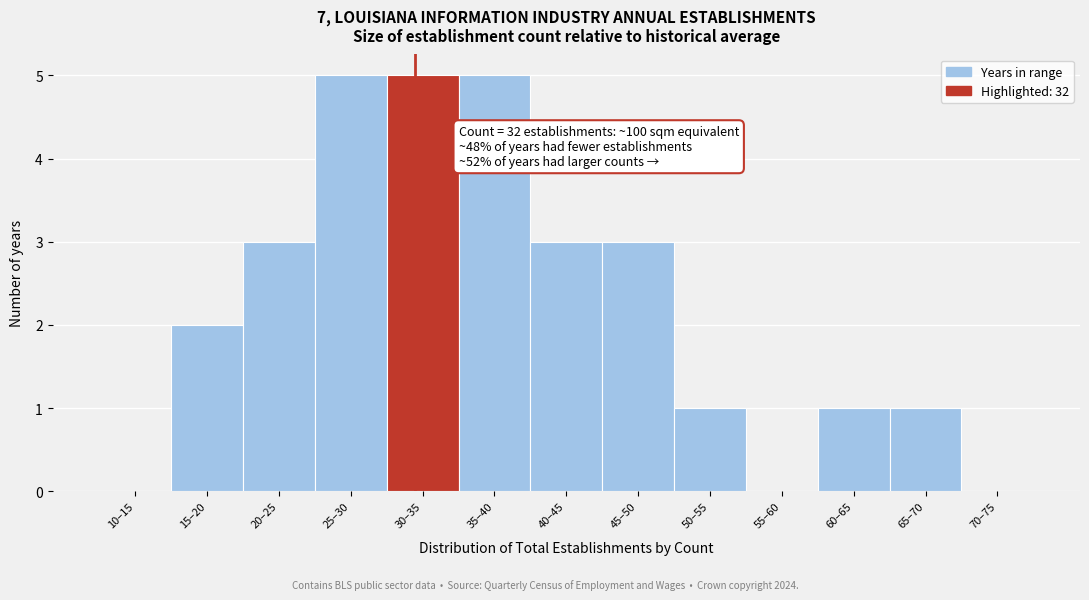

Reading left to right, list all the values displayed in this chart.

10–15=0	15–20=2	20–25=3	25–30=5	30–35=5	35–40=5	40–45=3	45–50=3	50–55=1	55–60=0	60–65=1	65–70=1	70–75=0